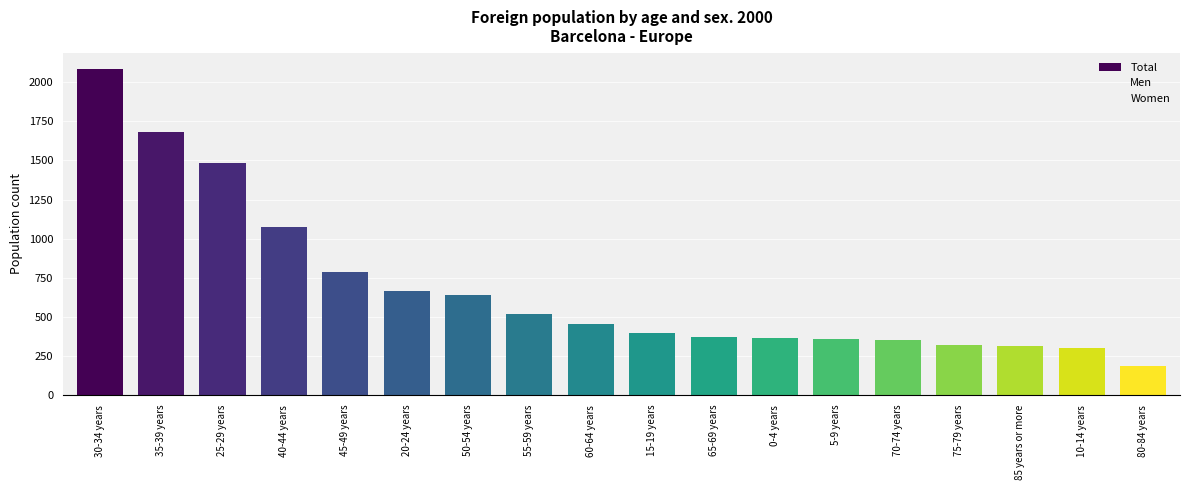

How many distinct data groups are displayed?

3